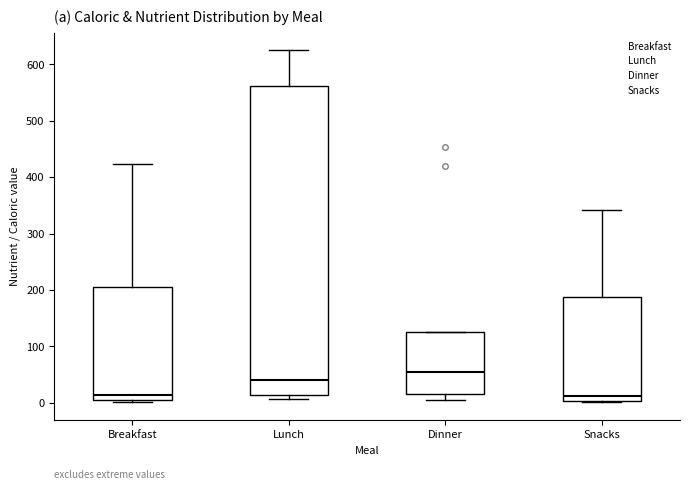

Reading left to right, read every box against the y-axis: the position of its median line, the range the box covers, and the ends of its whiskers. The values are not printed on the chart, so give them approximately, as read against the axis.

Breakfast: median 10, box 0 to 210, whiskers 0 (just below the box's lower edge) to 420
Lunch: median 40, box 10 to 560, whiskers 10 (just below the box's lower edge) to 630
Dinner: median 60, box 20 to 130, whiskers 0 to 130
Snacks: median 10, box 0 to 190, whiskers 0 to 340